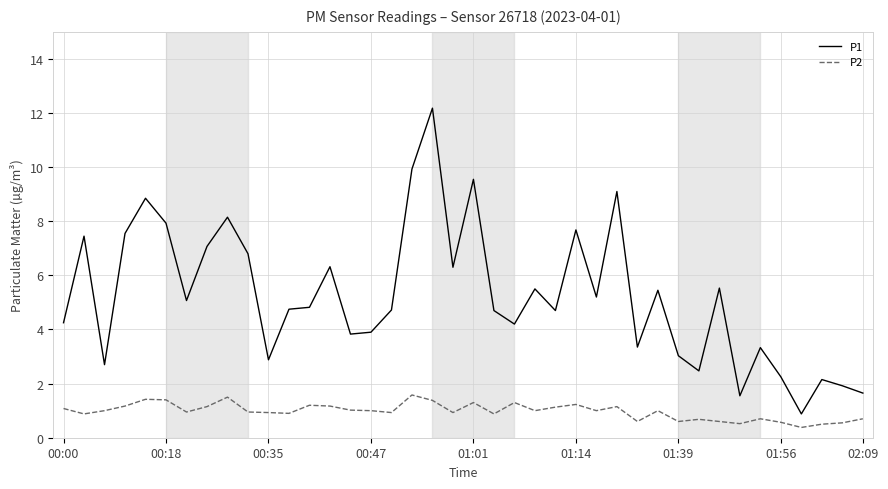

Does the chart display data point markers on the line(s)?

No